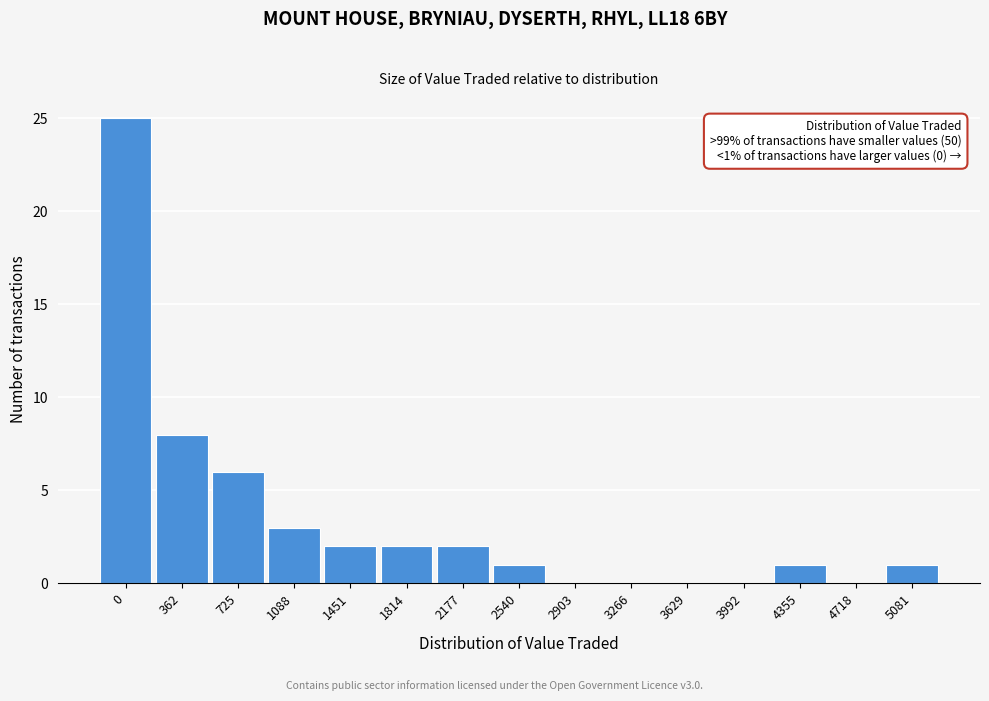

Reading right to left, list all the values displayed in this chart.

5081=1	4718=0	4355=1	3992=0	3629=0	3266=0	2903=0	2540=1	2177=2	1814=2	1451=2	1088=3	725=6	362=8	0=25